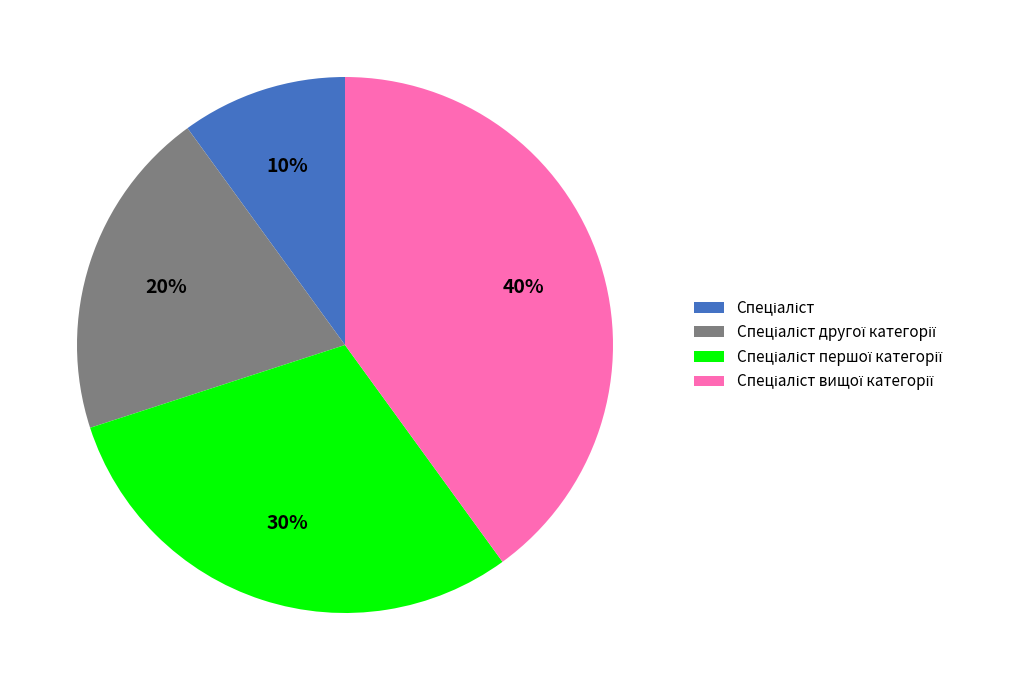

Does any single category account for the majority?

No